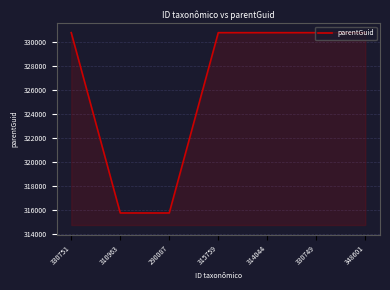

Which has a higher value, 310963 or 314044?

314044